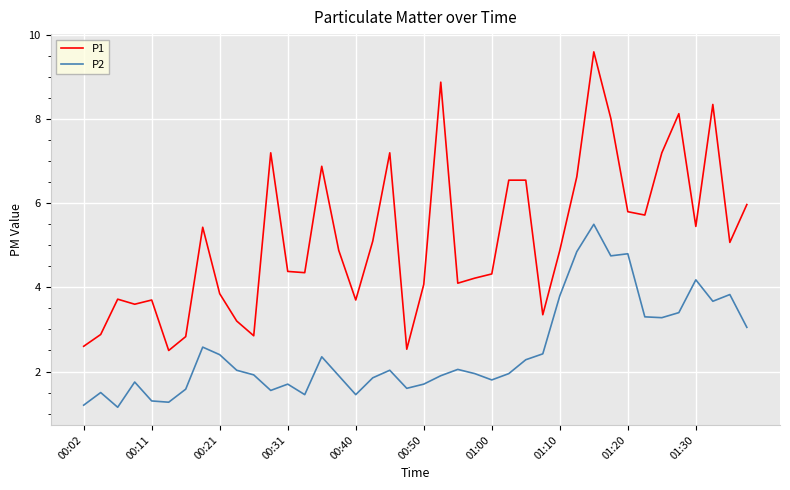

What is the difference between the maximum and minimum values in the P1 series?

7.1